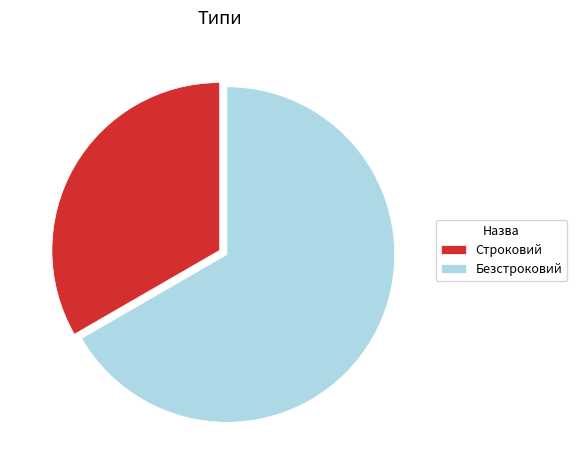

True or false: Безстроковий accounts for 55% of the total.

False